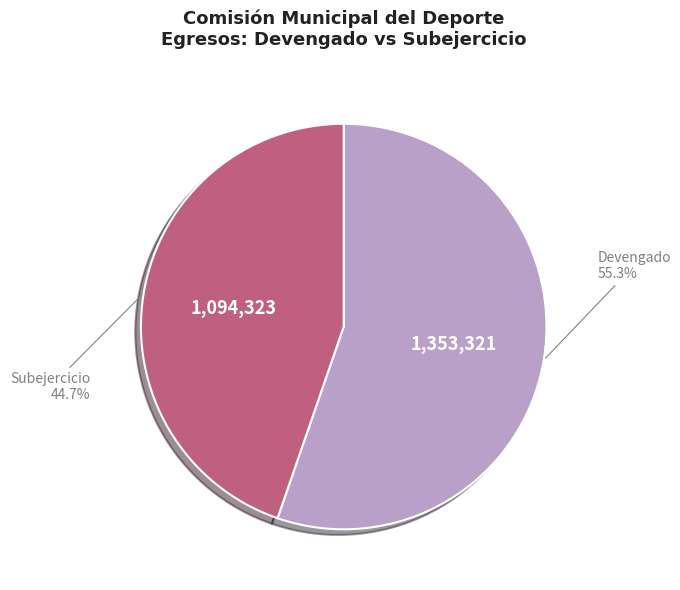

How many segments does this pie chart have?

2